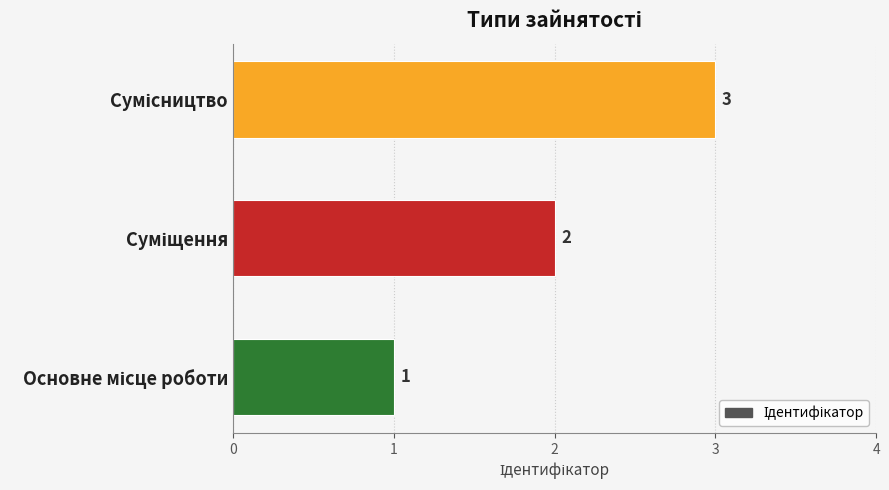

How many bars are there in total?

3